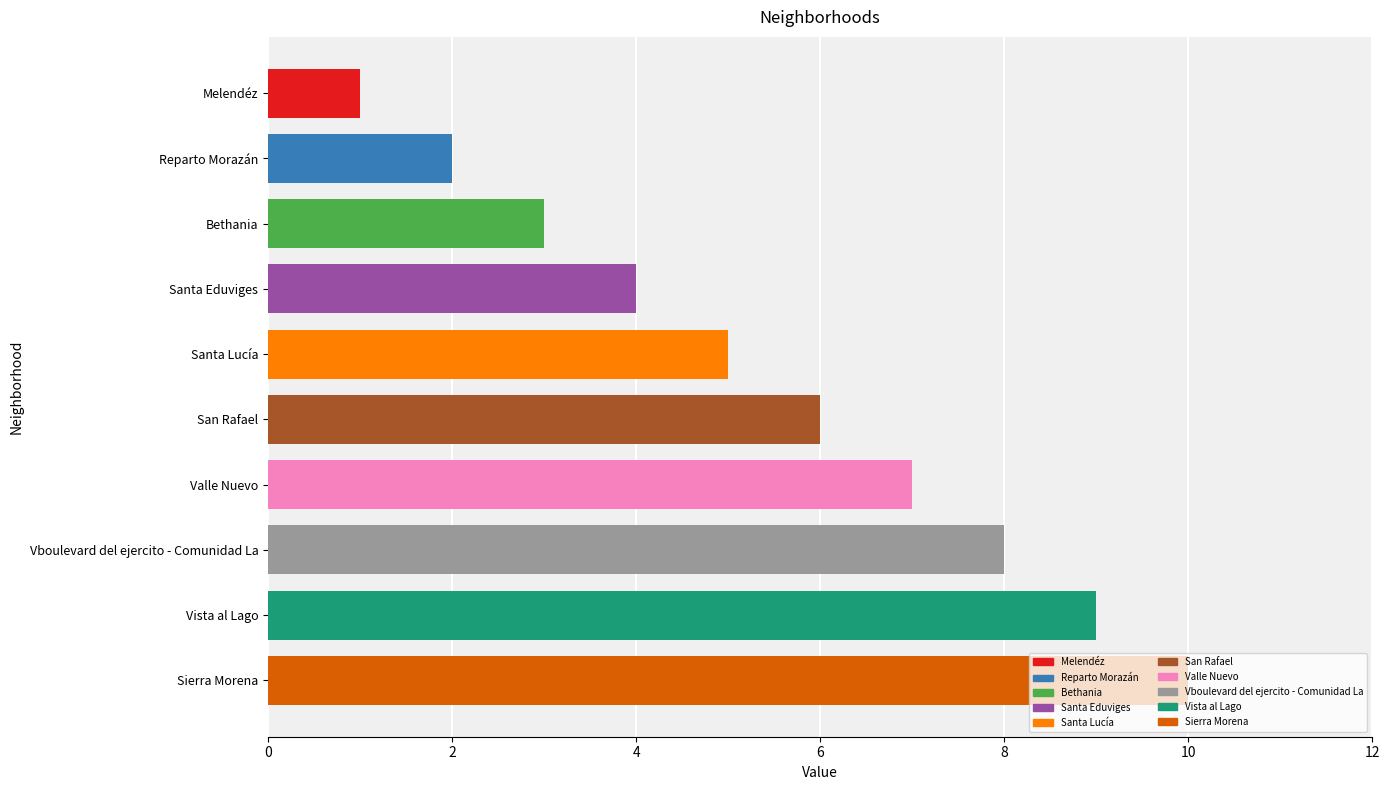

What is the sum of the values at Valle Nuevo and San Rafael?

13